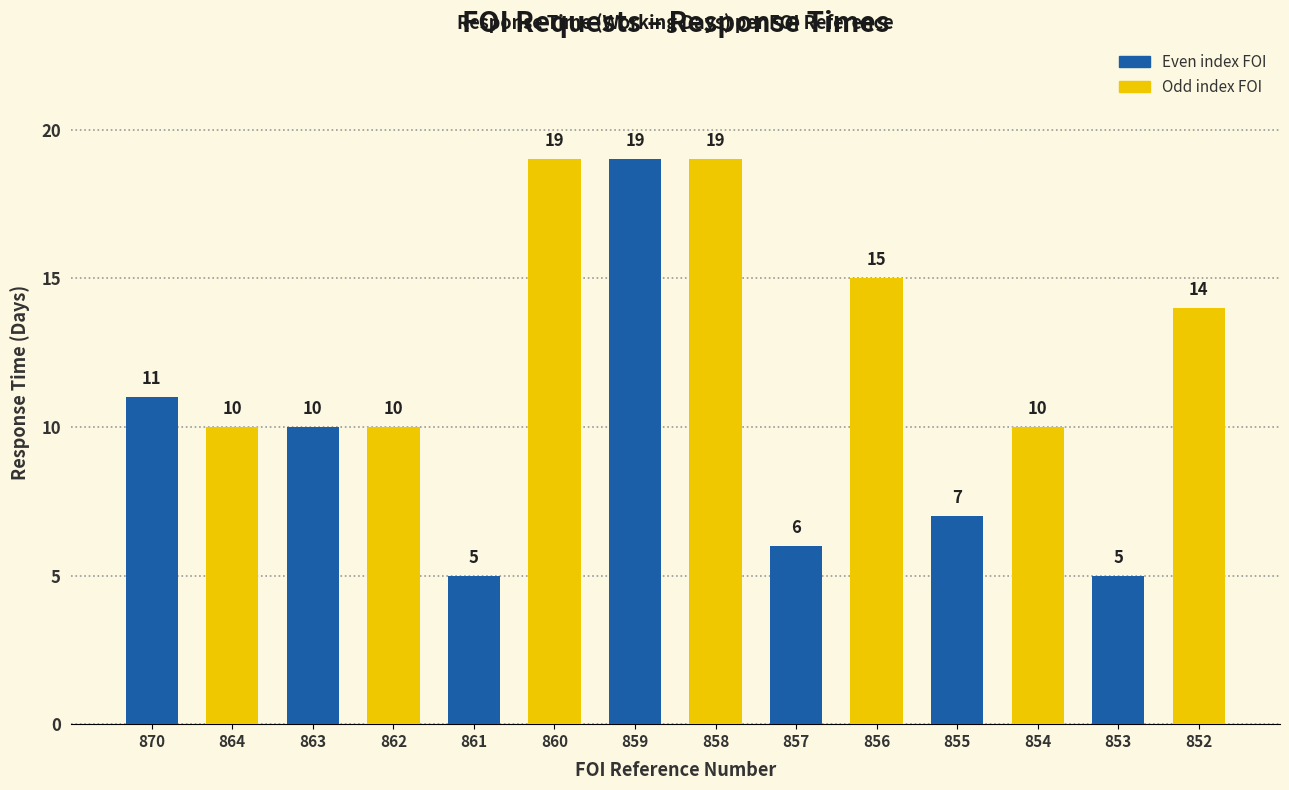

True or false: the data shows 29 at 858.

False